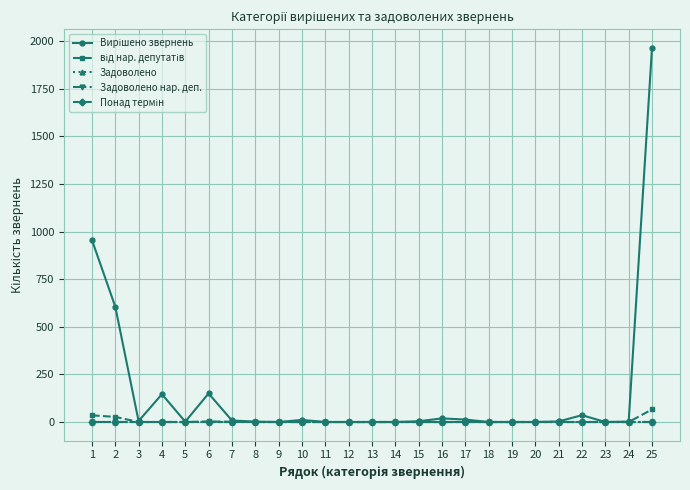

What is the greatest value displayed?

1963